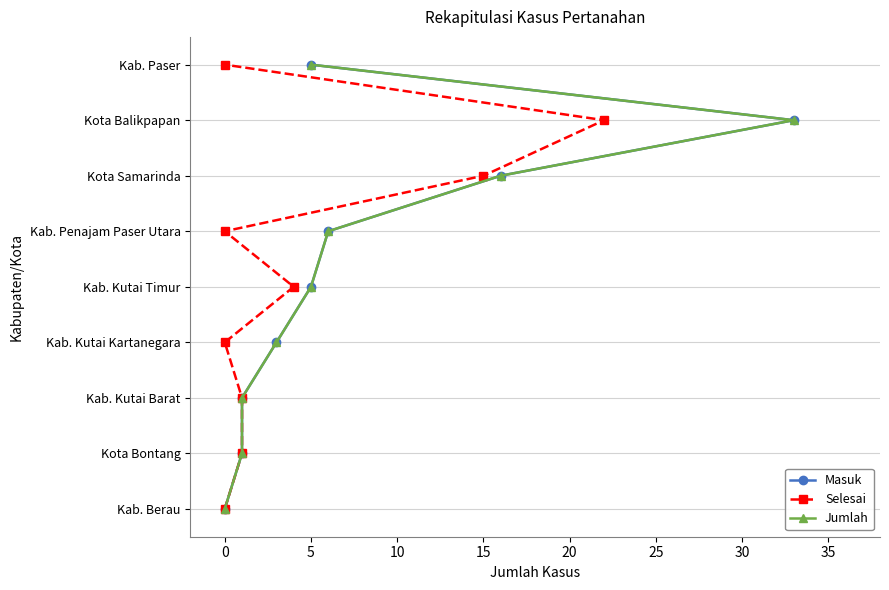

Does the chart display data point markers on the line(s)?

Yes